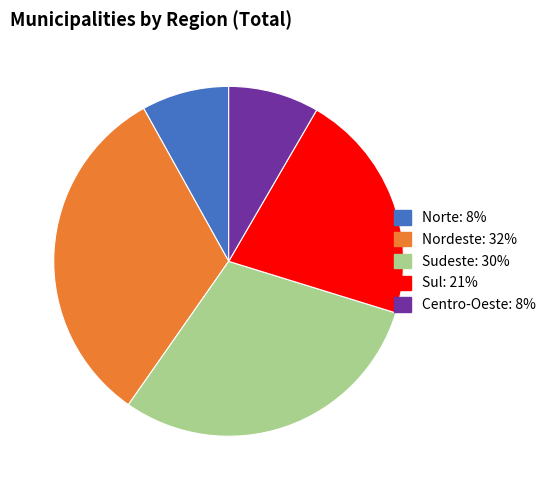

How many segments does this pie chart have?

5